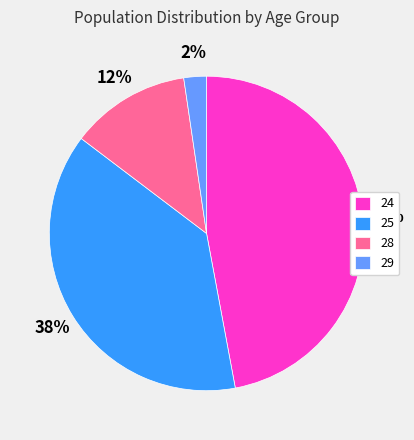

Which slice is the largest?

24